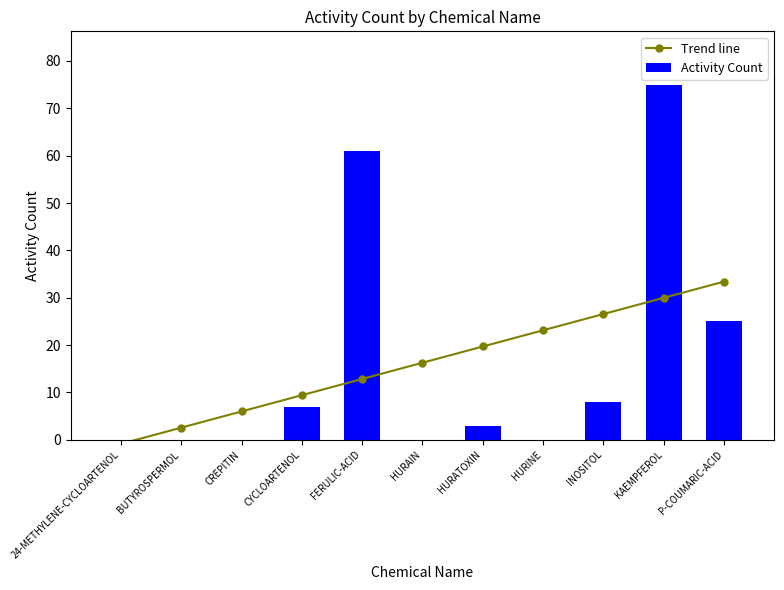

What is the approximate value of Activity Count at HURATOXIN?

3